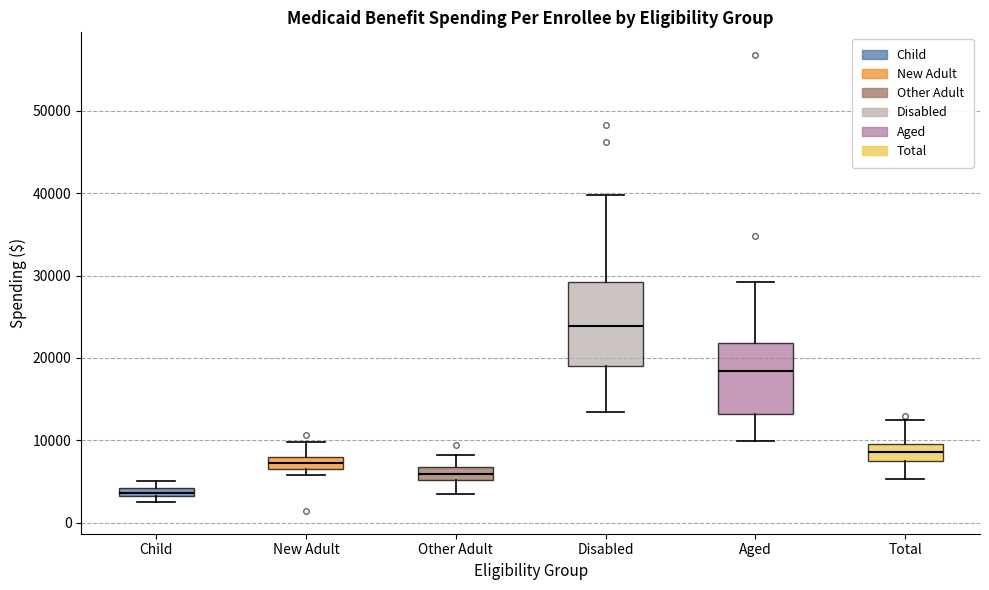

Where is the upper edge of the box for Child on the y-axis? The values are not printed on the chart, so give them approximately, as read against the axis.

4000